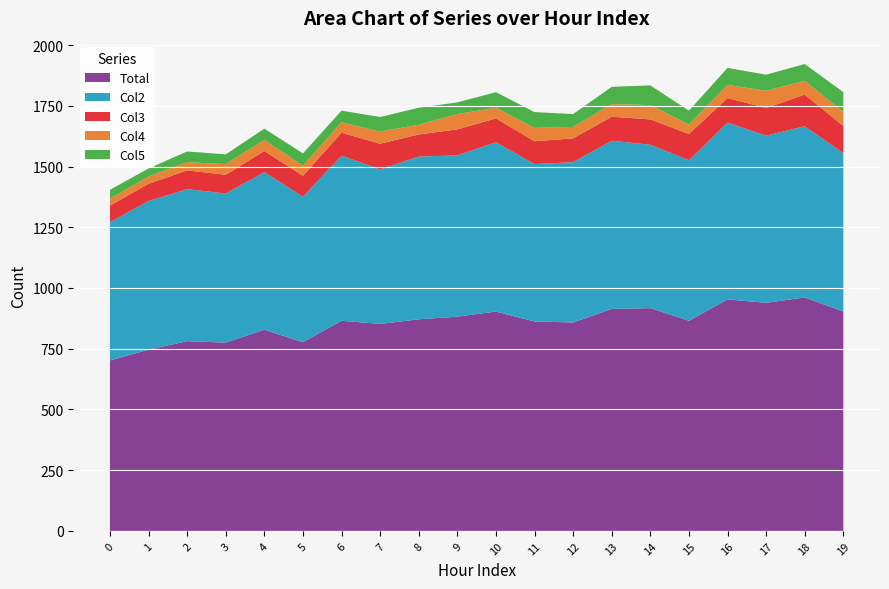

Reading left to right, list all the values displayed in this chart.

Total: 0=702	1=746	2=781	3=775	4=828	5=777	6=865	7=852	8=871	9=882	10=903	11=862	12=858	13=914	14=917	15=865	16=953	17=939	18=961	19=903
Col2: 0=569	1=612	2=626	3=614	4=649	5=599	6=680	7=636	8=670	9=664	10=697	11=648	12=660	13=692	14=673	15=661	16=728	17=688	18=705	19=652
Col3: 0=68	1=71	2=77	3=77	4=87	5=86	6=94	7=106	8=91	9=107	10=98	11=94	12=98	13=99	14=104	15=108	16=101	17=114	18=130	19=112
Col4: 0=29	1=30	2=34	3=44	4=46	5=41	6=43	7=50	8=40	9=63	10=44	11=55	12=47	13=52	14=59	15=39	16=54	17=71	18=57	19=57
Col5: 0=36	1=33	2=44	3=40	4=46	5=51	6=48	7=60	8=70	9=48	10=64	11=65	12=53	13=71	14=81	15=57	16=70	17=66	18=69	19=82